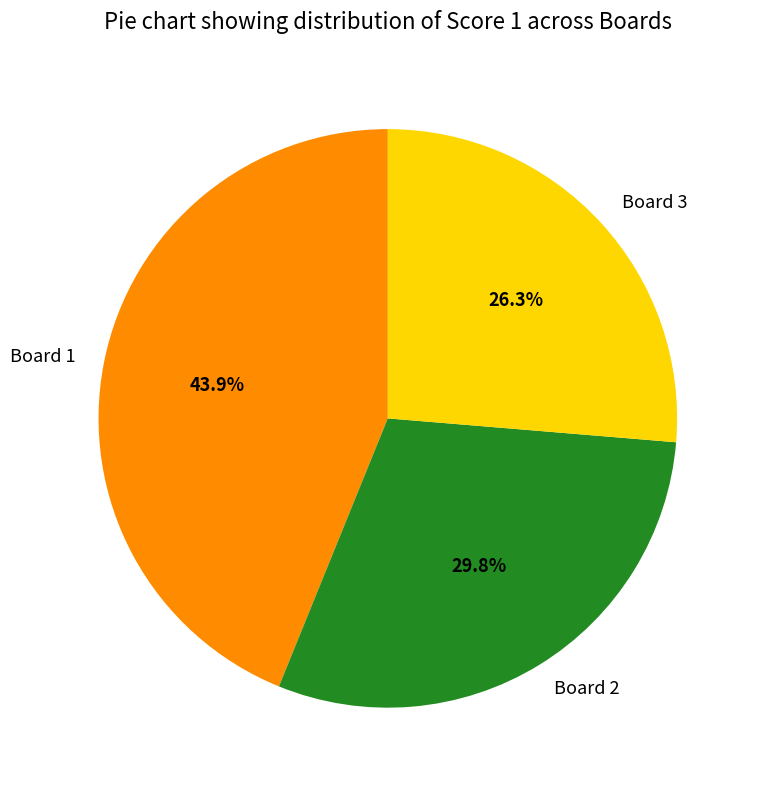

Rank the categories by value from lowest to highest.

Board 3, Board 2, Board 1